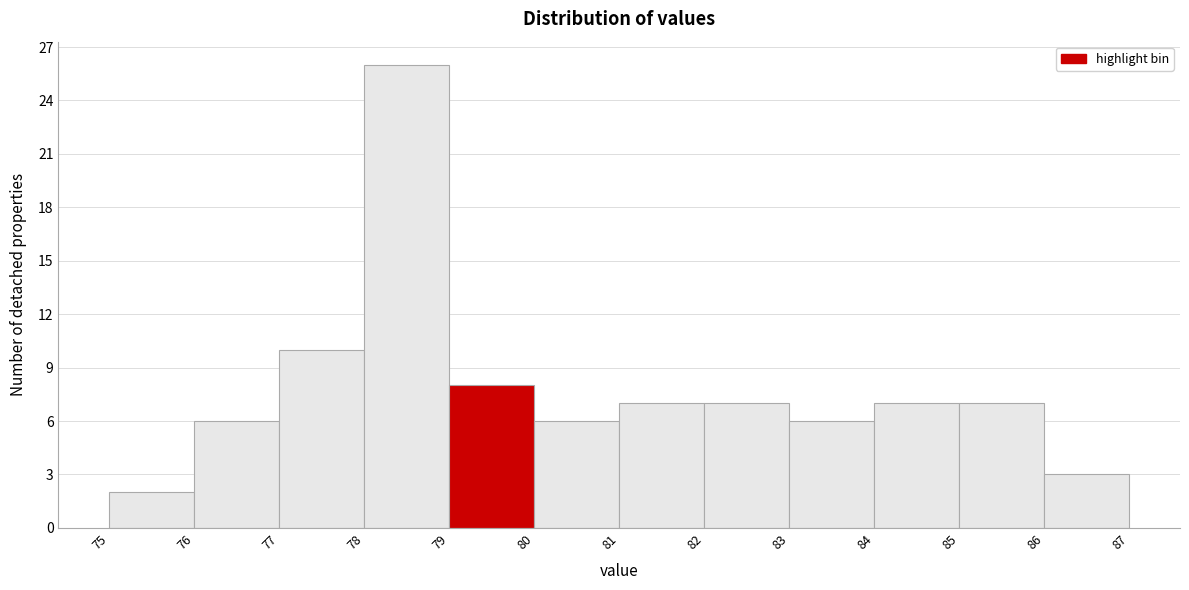

Reading left to right, transcribe this chart: for each bar, give the range it covers on the x-axis and its height. The values are not printed on the chart, so give them approximately, as read against the axis.

75 to 76: 2
76 to 77: 6
77 to 78: 10
78 to 79: 26
79 to 80: 8
80 to 81: 6
81 to 82: 7
82 to 83: 7
83 to 84: 6
84 to 85: 7
85 to 86: 7
86 to 87: 3